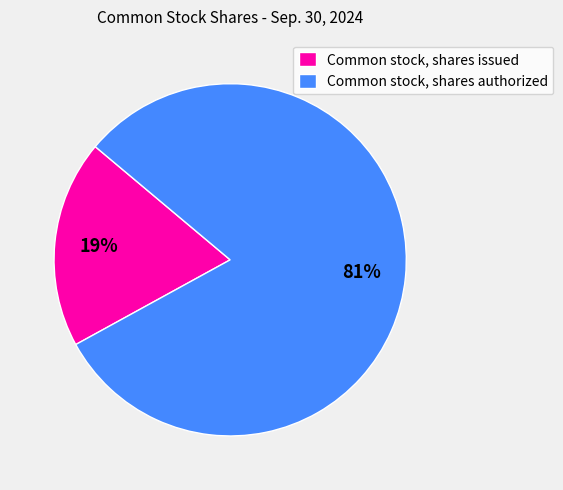

Which slice represents more than half of the pie?

Common stock, shares authorized